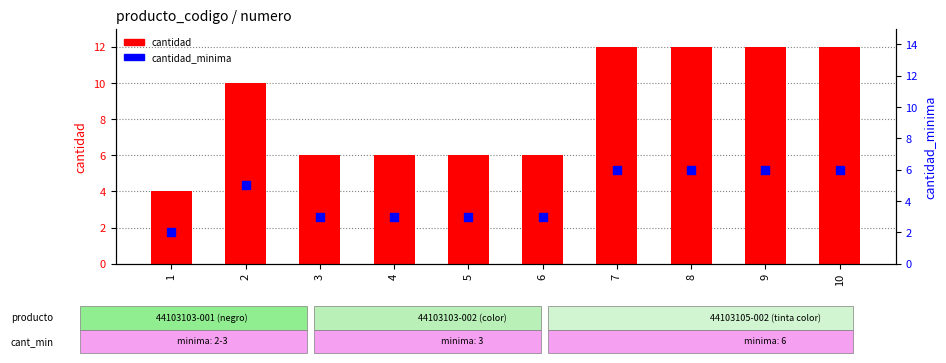

What is the total value across all series at 7?

18